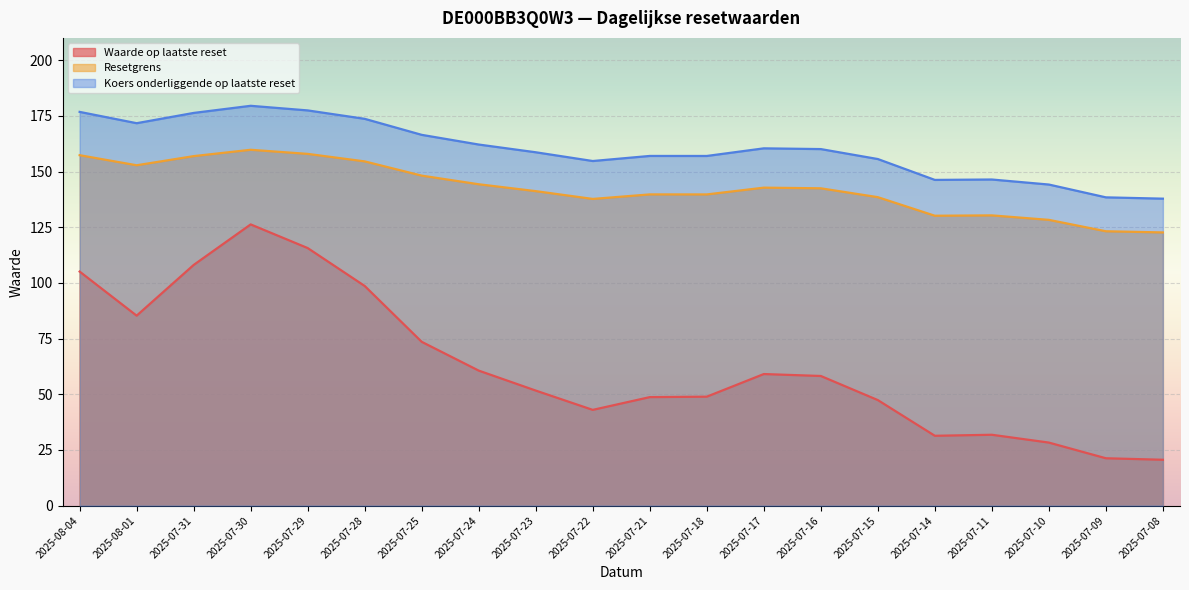

True or false: Koers onderliggende op laatste reset and Resetgrens cross at least once.

False